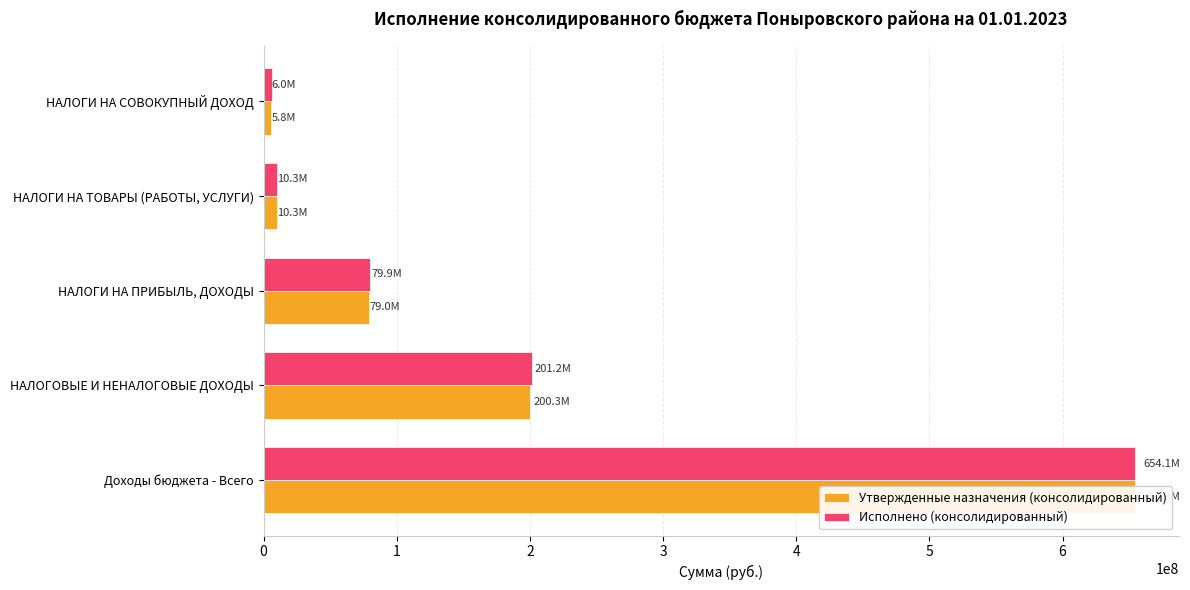

Does the chart contain stacked bars?

No